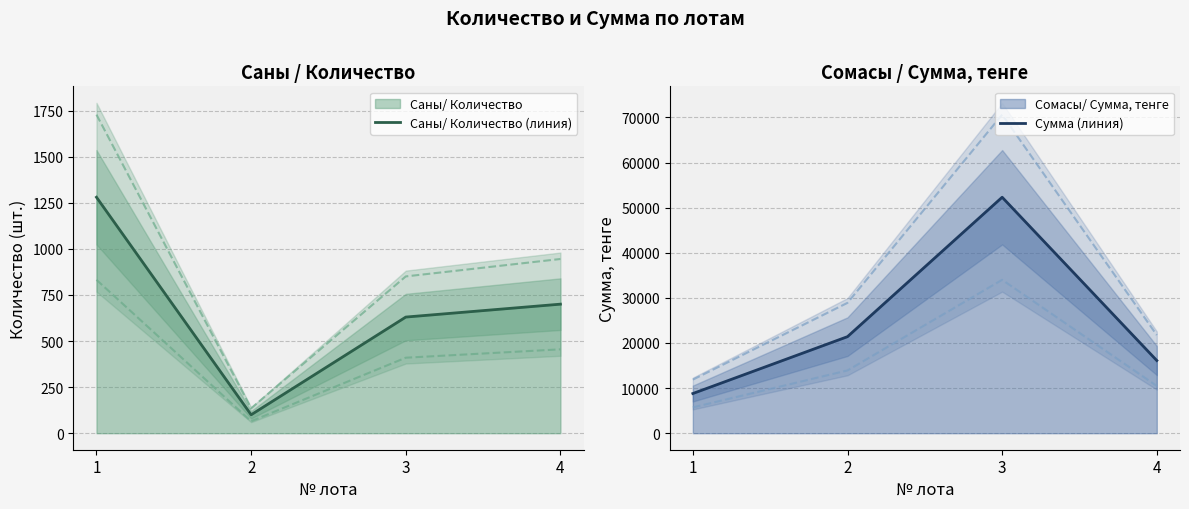

What is the difference between the Саны/ Количество (линия) values at 3 and 4?

70.0